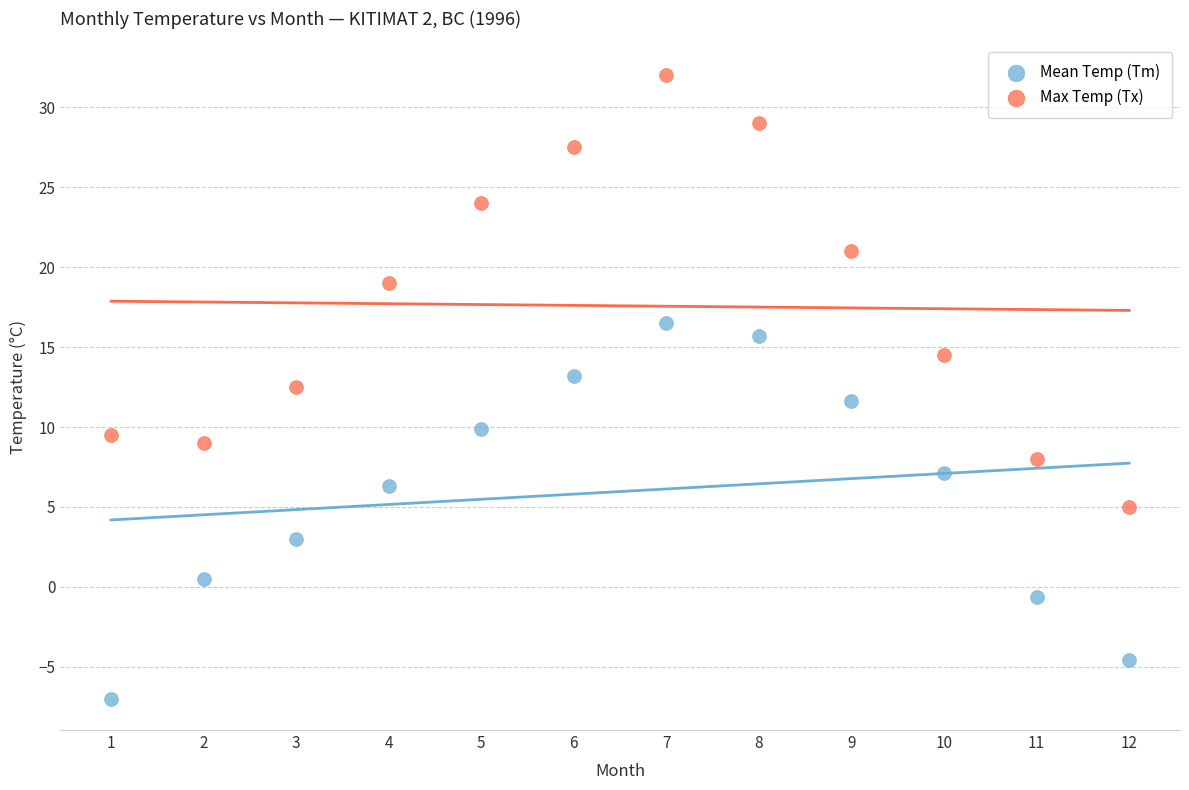

Across all data points, what is the range of X values (max minus min)?

11.0